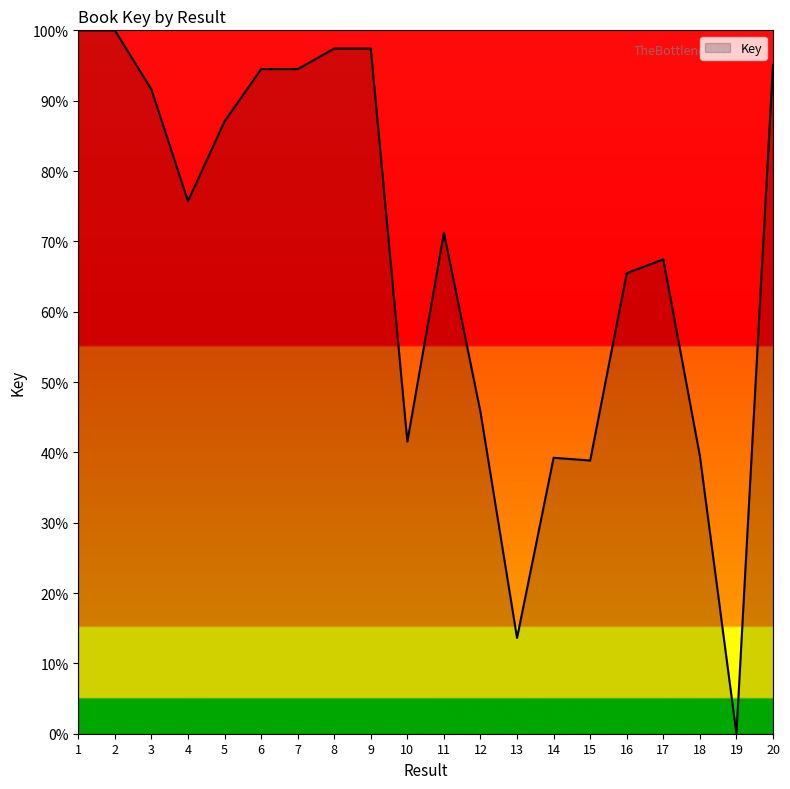

At which category does the data reach its first local valley?

4